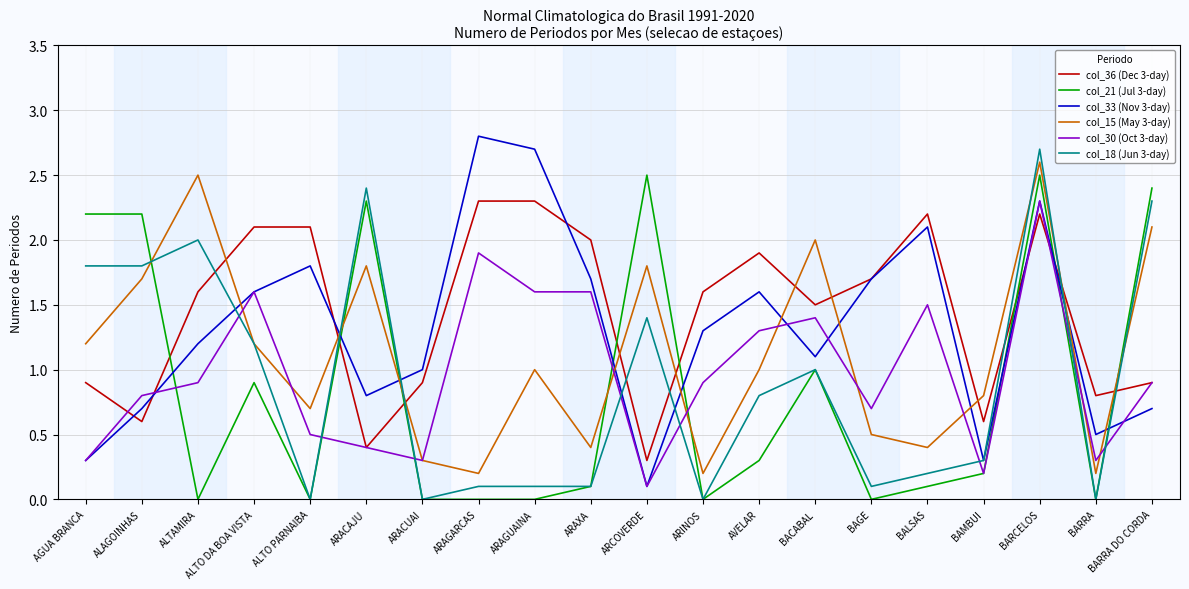

Read the col_18 (Jun 3-day) value at ALTO DA BOA VISTA.

1.2